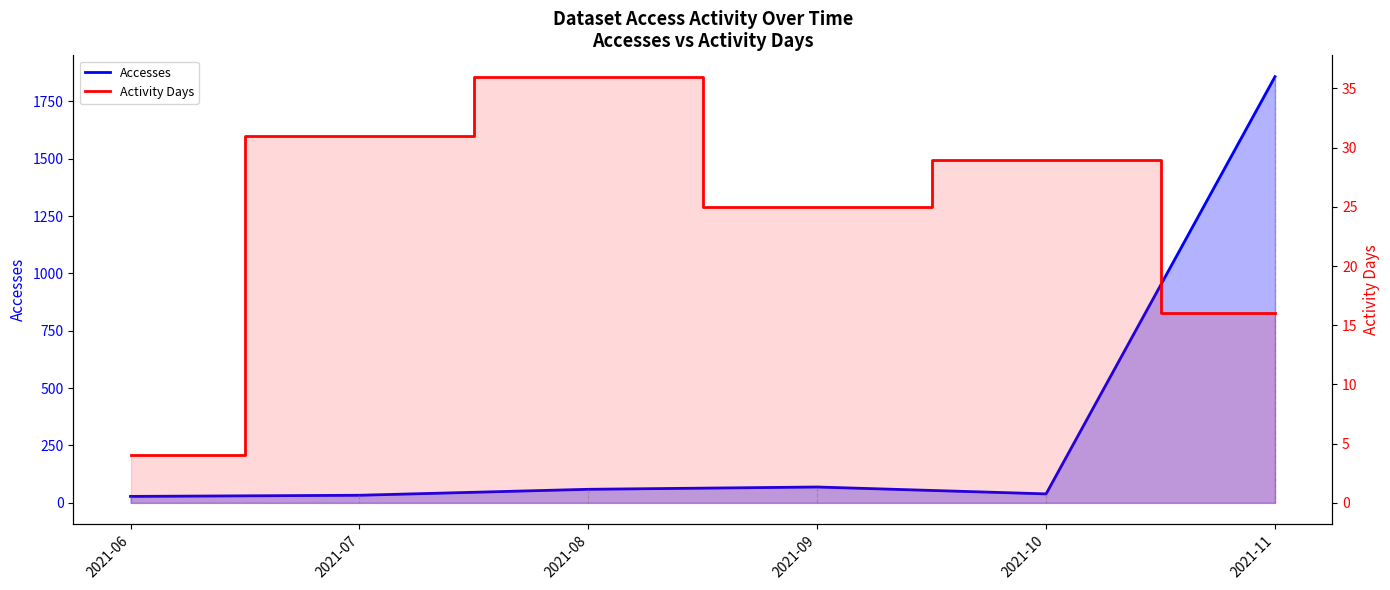

Between 2021-06 and 2021-09, which series saw the biggest shift?

Accesses